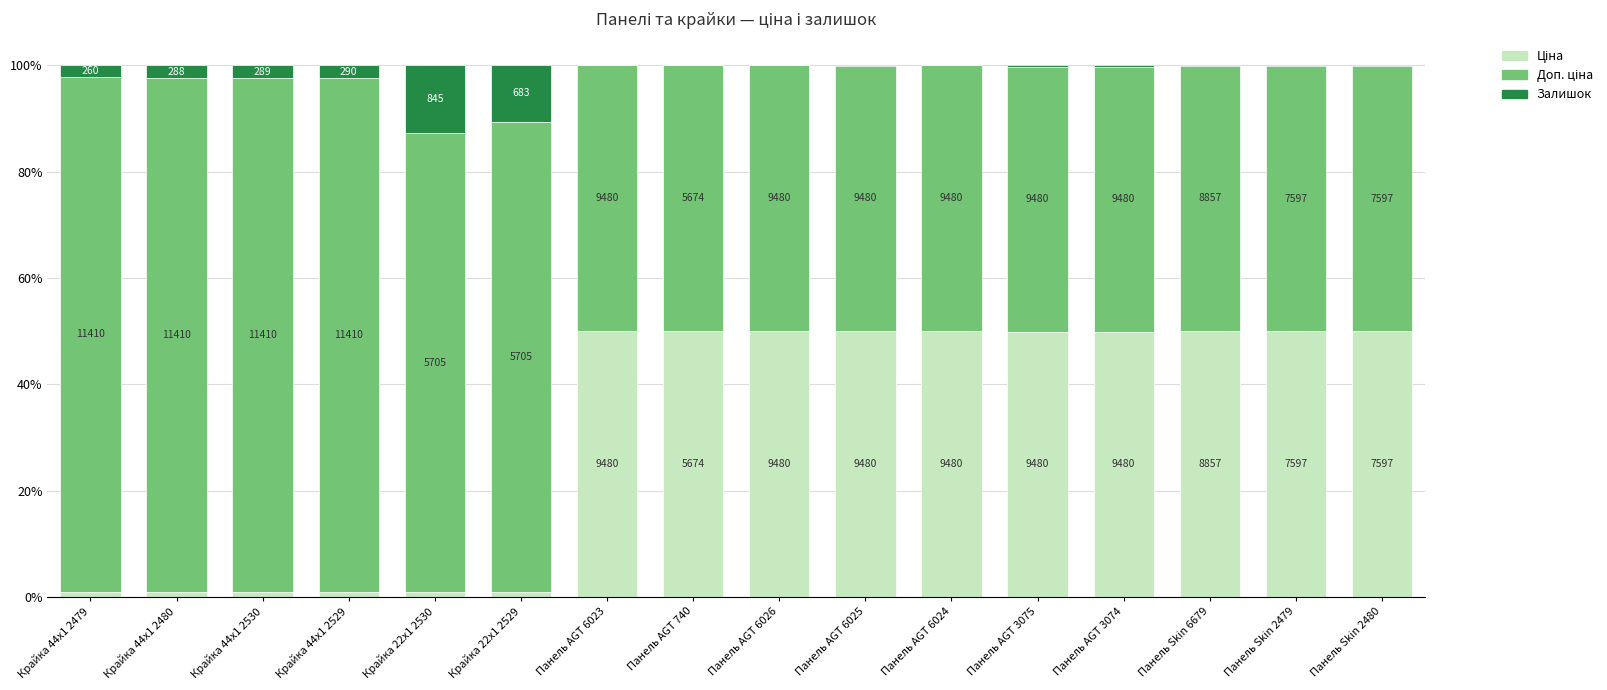

Are the bars horizontal?

No